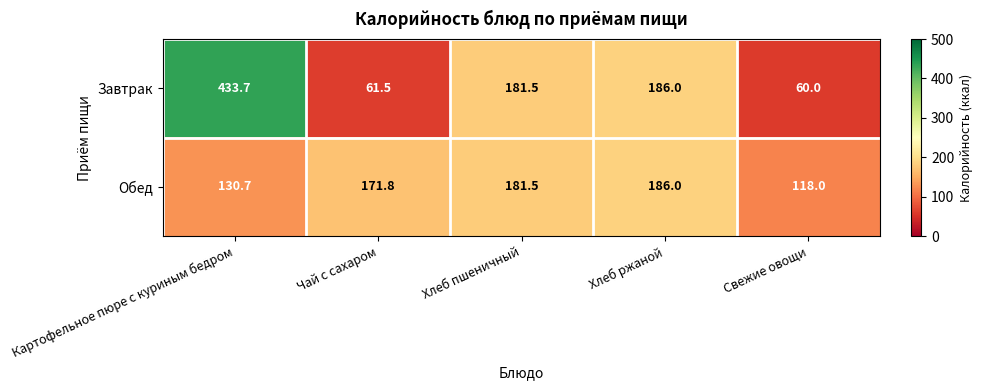

What is the difference between the second highest and minimum values in the Завтрак series?

126.0